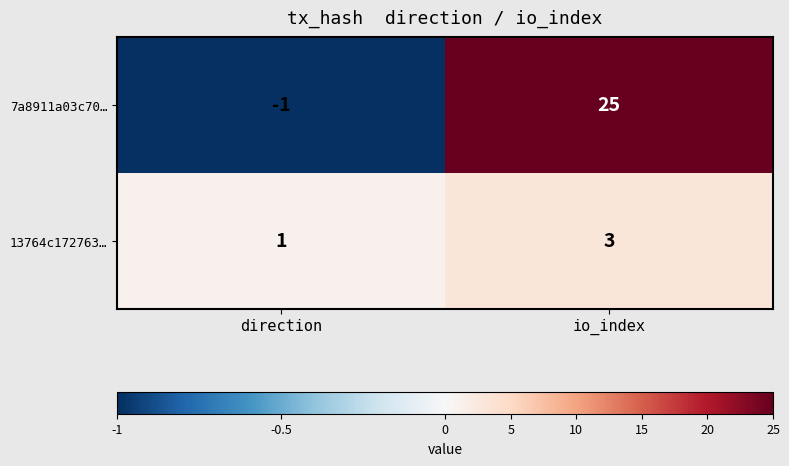

Reading left to right, list all the values displayed in this chart.

7a8911a03c70…: direction=-1	io_index=25
13764c172763…: direction=1	io_index=3